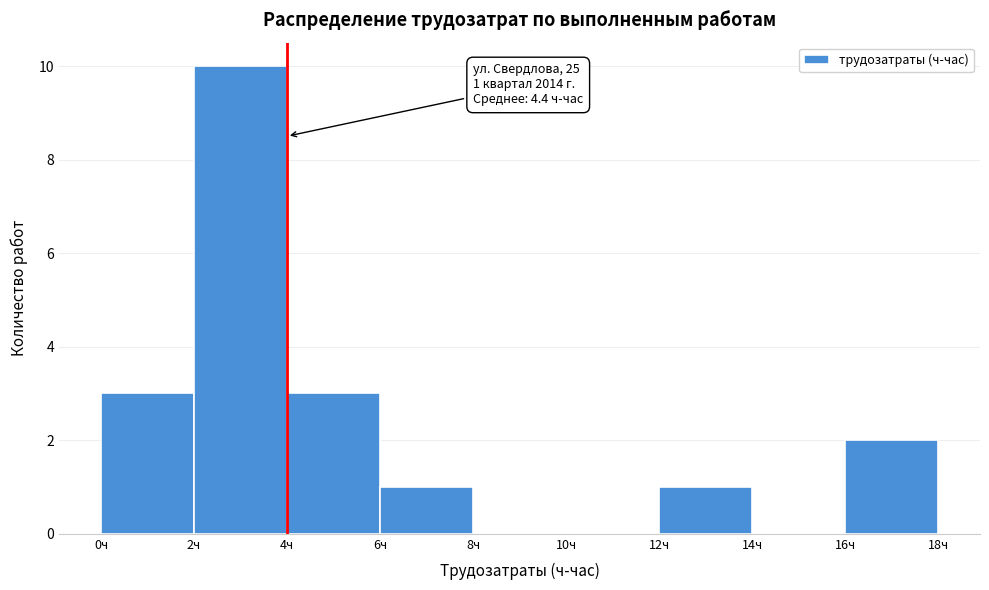

Over which range of the x-axis is the bar tallest?

2 to 4